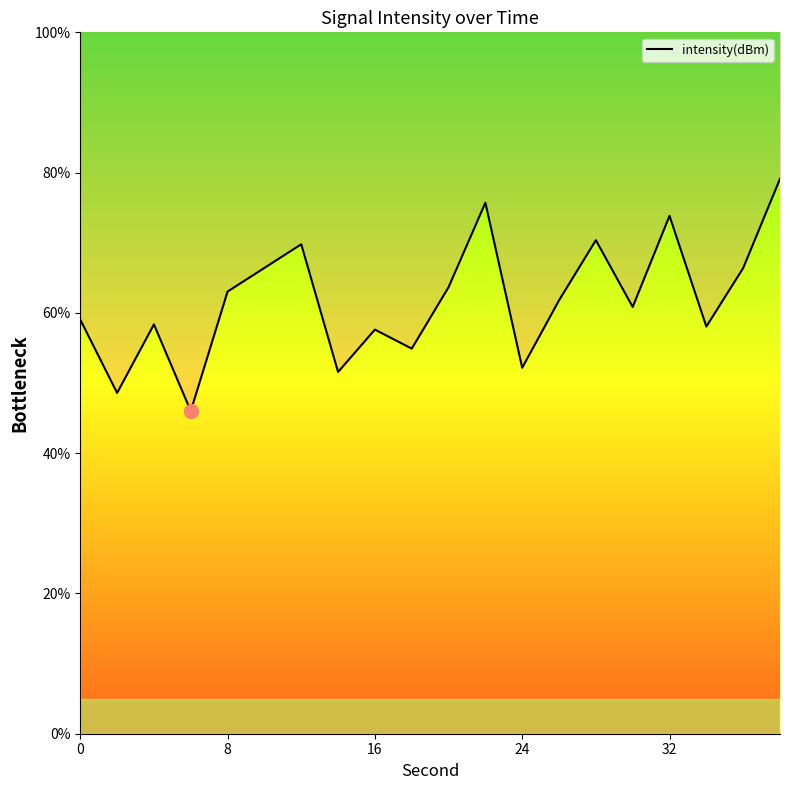

Does the chart display data point markers on the line(s)?

No